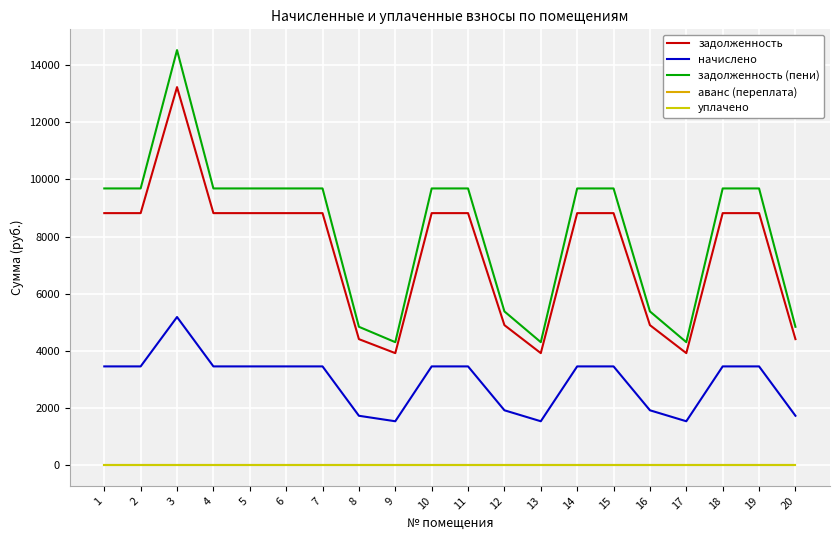

Reading left to right, list all the values displayed in this chart.

задолженность: 8820.4	8820.4	13230.5	8820.4	8820.4	8820.4	8820.4	4410.2	3920.2	8820.4	8820.4	4900.2	3920.2	8820.4	8820.4	4900.2	3920.2	8820.4	8820.4	4410.2
начислено: 3456.0	3456.0	5184.0	3456.0	3456.0	3456.0	3456.0	1728.0	1536.0	3456.0	3456.0	1920.0	1536.0	3456.0	3456.0	1920.0	1536.0	3456.0	3456.0	1728.0
задолженность (пени): 9684.4	9684.4	14526.5	9684.4	9684.4	9684.4	9684.4	4842.2	4304.2	9684.4	9684.4	5380.2	4304.2	9684.4	9684.4	5380.2	4304.2	9684.4	9684.4	4842.2
аванс (переплата): 0.0	0.0	0.0	0.0	0.0	0.0	0.0	0.0	0.0	0.0	0.0	0.0	0.0	0.0	0.0	0.0	0.0	0.0	0.0	0.0
уплачено: 0.0	0.0	0.0	0.0	0.0	0.0	0.0	0.0	0.0	0.0	0.0	0.0	0.0	0.0	0.0	0.0	0.0	0.0	0.0	0.0